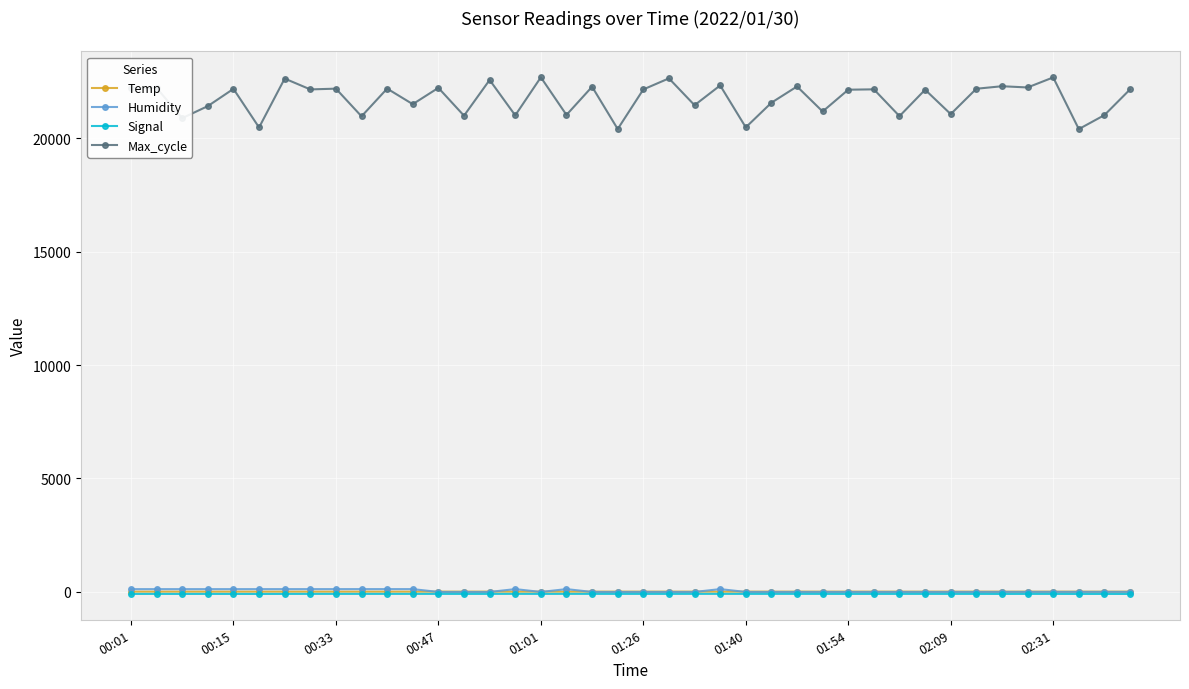

How many distinct data groups are displayed?

4